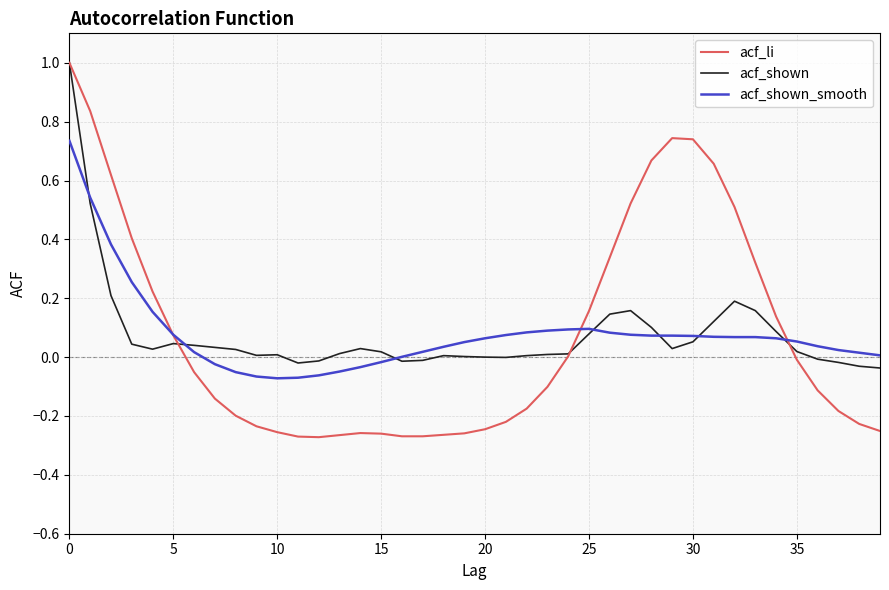

Which series has the largest range (max minus min)?

acf_li